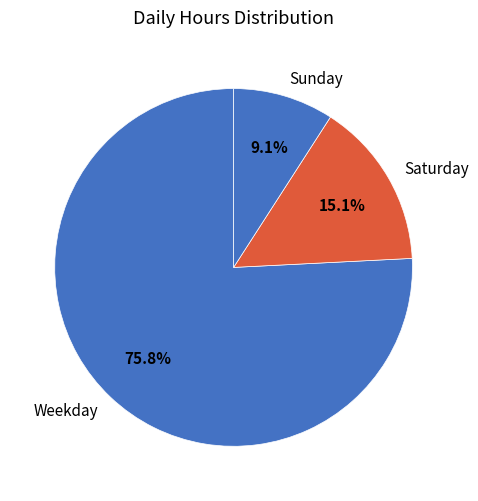

Which slice is the largest?

Weekday